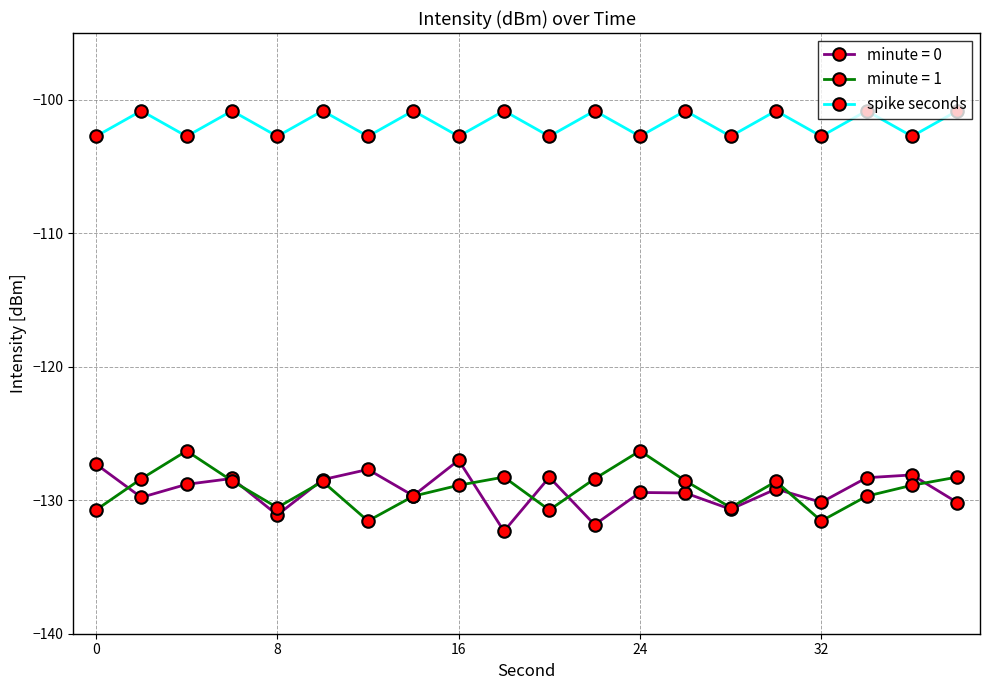

How many interior local valleys does the spike seconds series have?

9